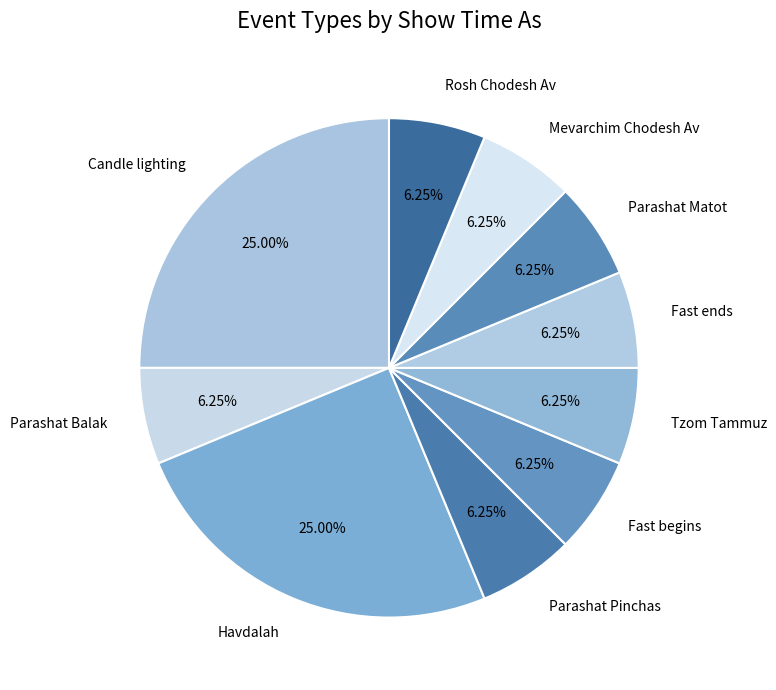

How many segments does this pie chart have?

10